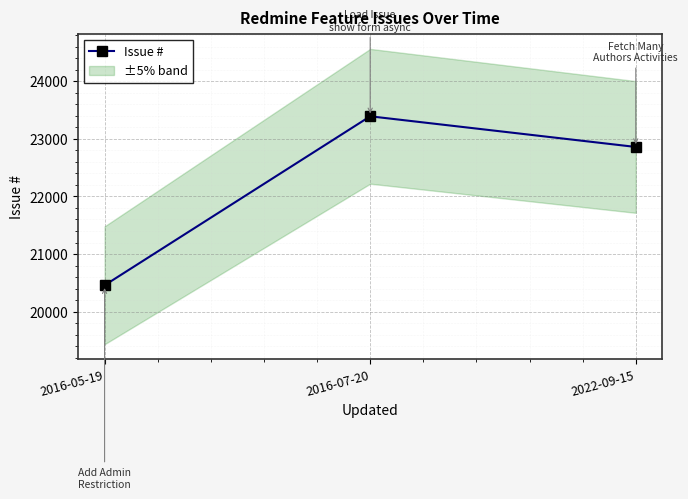

Which has a higher value, 2016-05-19 or 2022-09-15?

2022-09-15